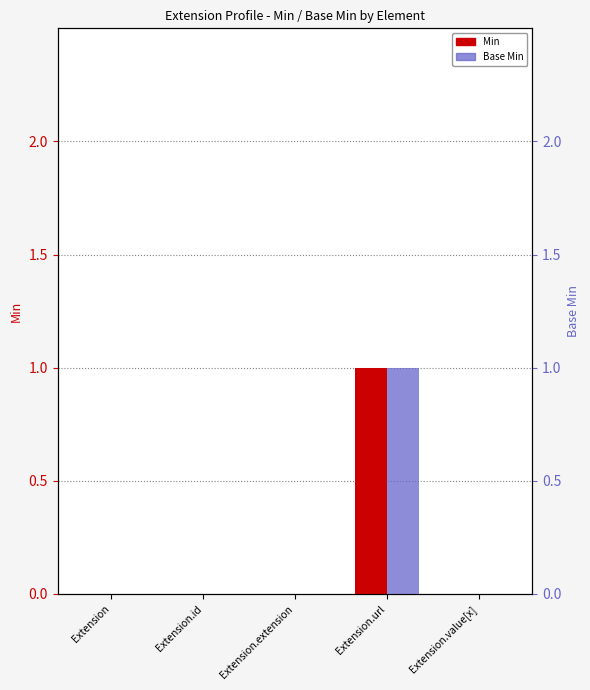

What are all the series names shown in the legend?

Min, Base Min